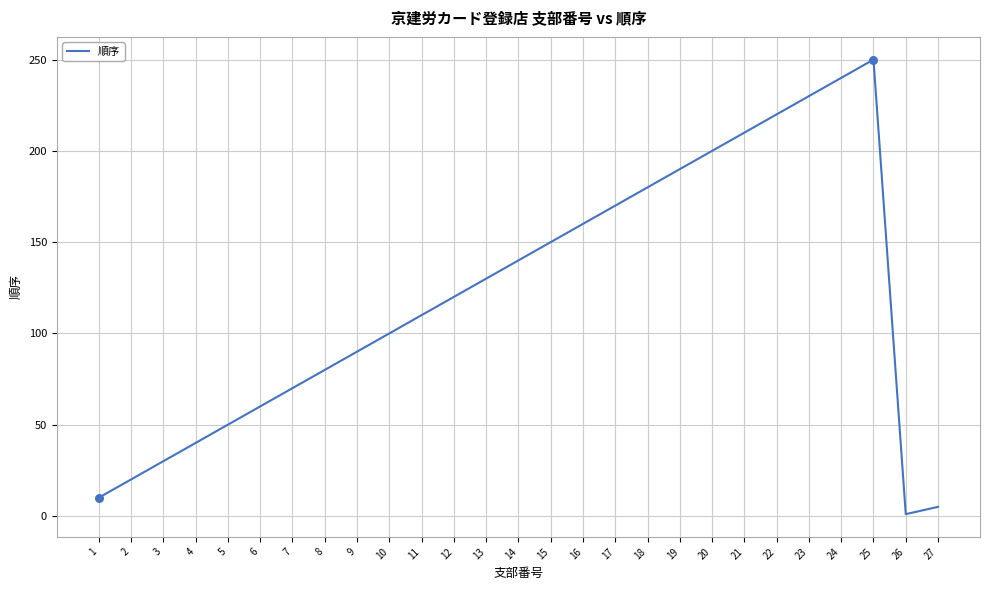

Between 13 and 15, which is larger?

15